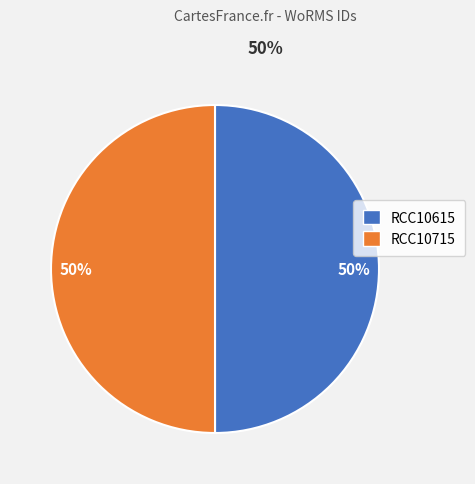

How many slices are in this pie chart?

2